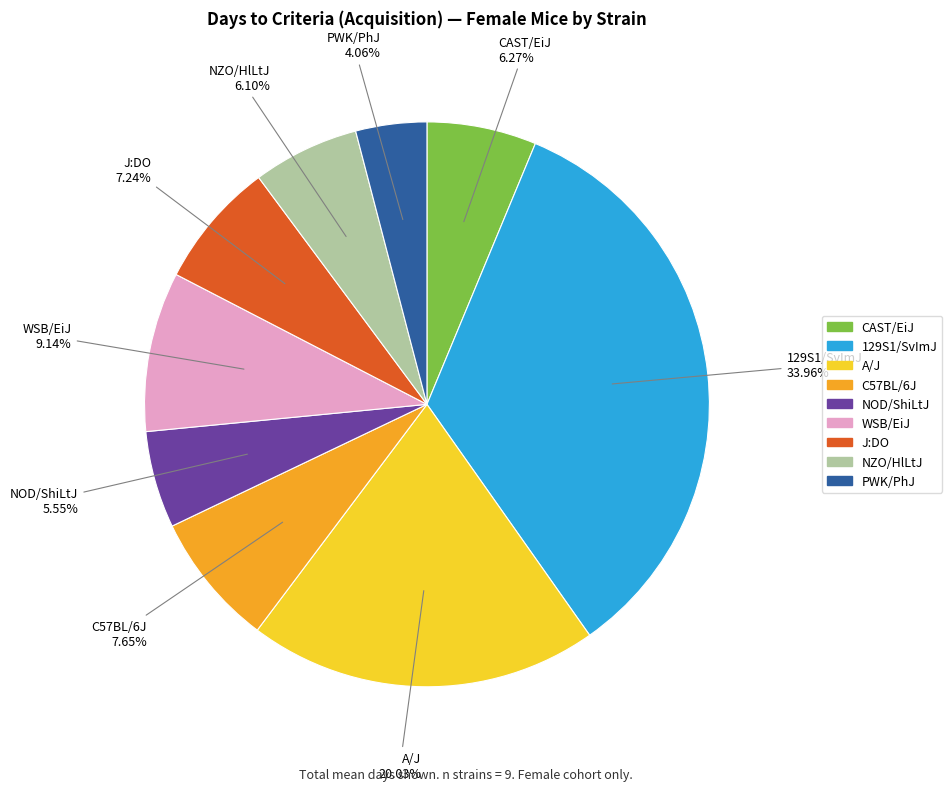

What is the largest slice in the pie chart?

129S1/SvImJ